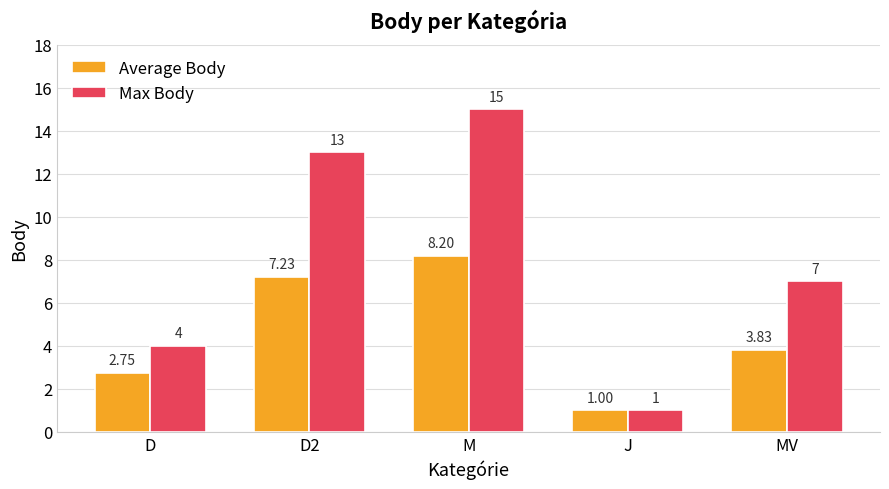

Which series has the largest range (max minus min)?

Max Body